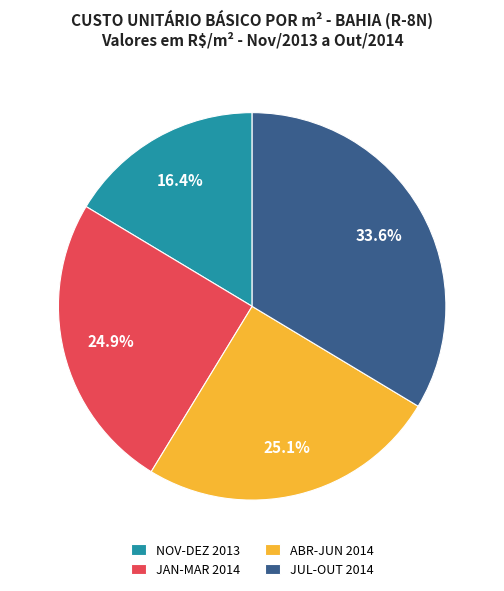

Which slice is the smallest?

NOV-DEZ 2013